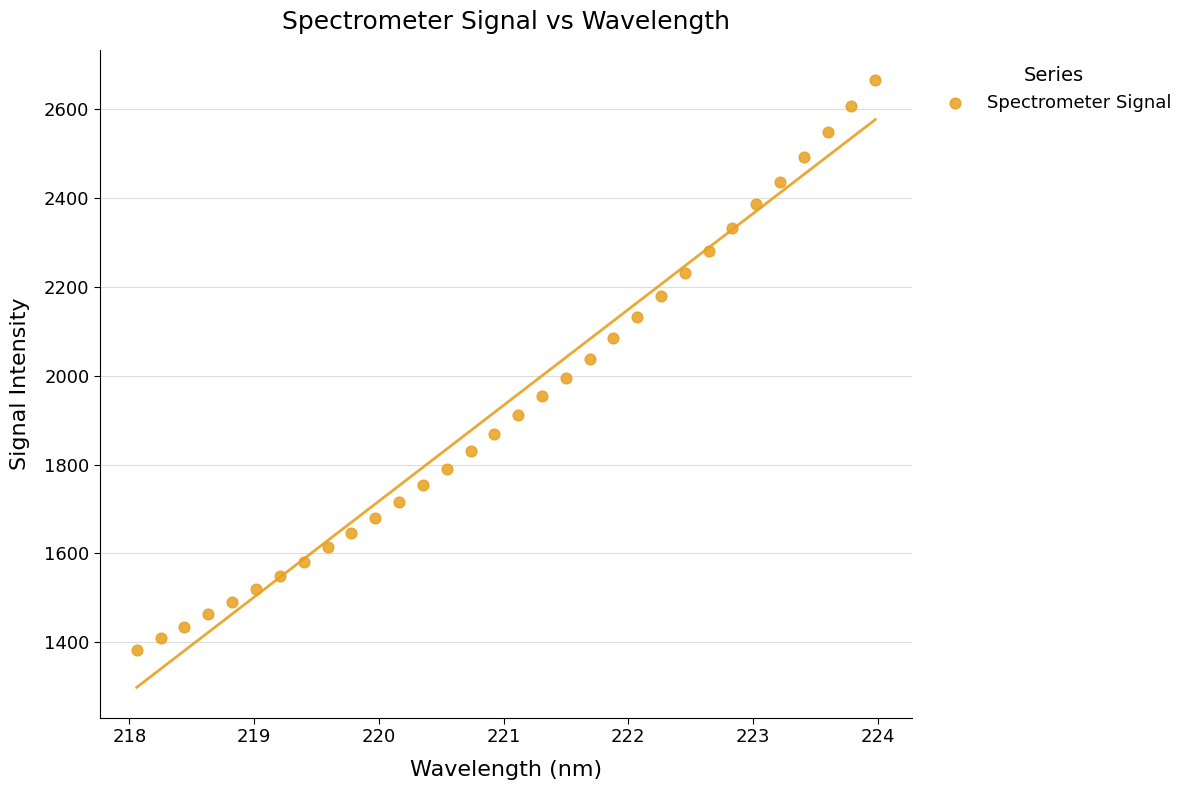

What is the range of X values (max minus min)?

5.9